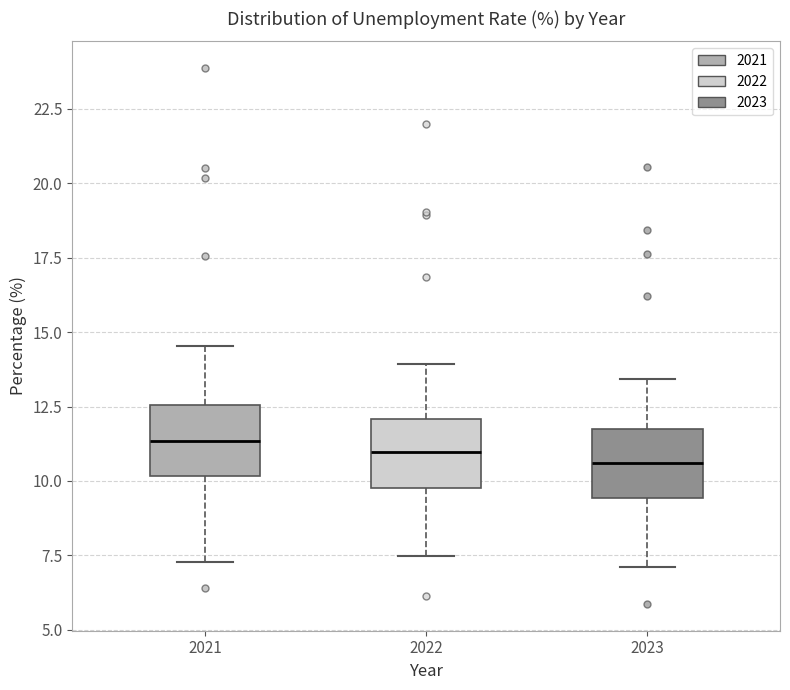

Where does the upper whisker of the box at x = 2021 end on the y-axis? The values are not printed on the chart, so give them approximately, as read against the axis.

14.5